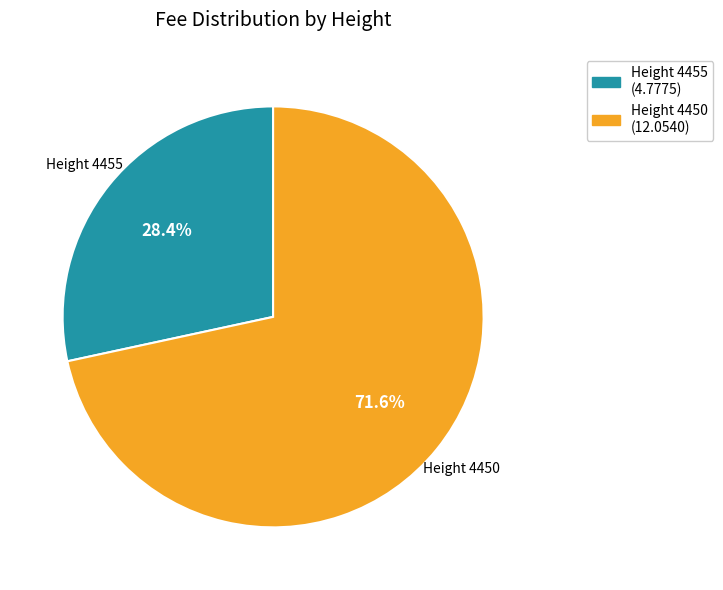

To the nearest percent, what is the average slice percentage?

50%